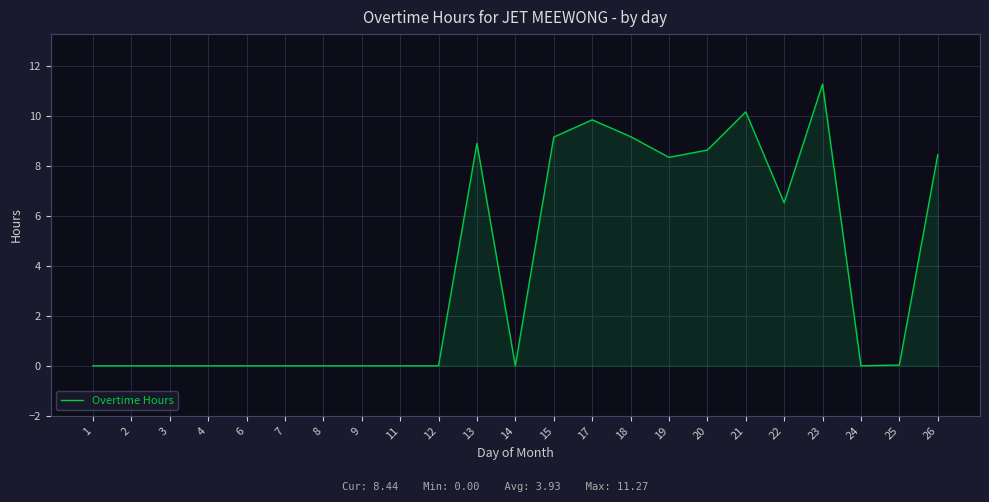

The value at 18 is 9.2. True or false?

True